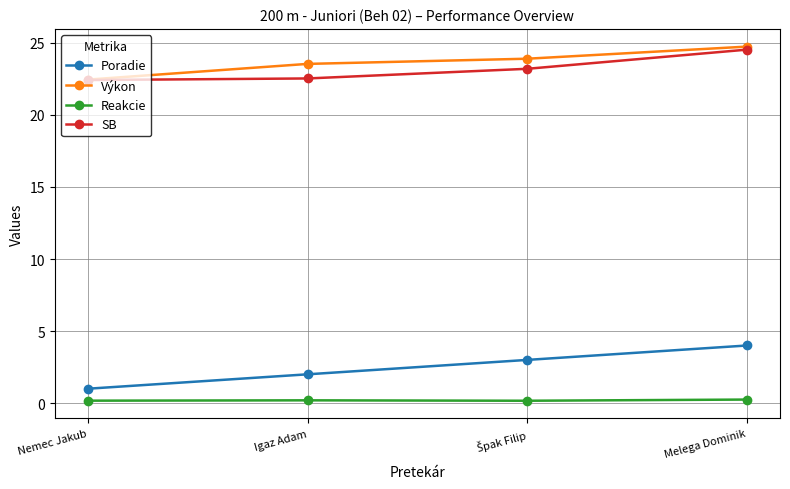

The value of Poradie at Melega Dominik is 4.0. True or false?

True